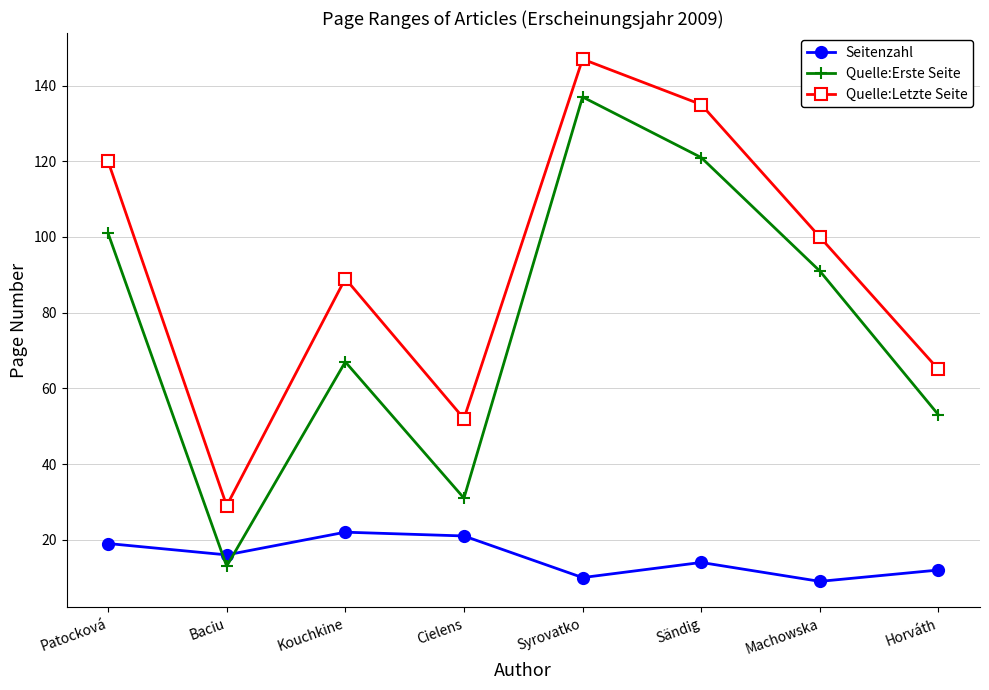

What is the difference between the highest and lowest values at Cielens?

31